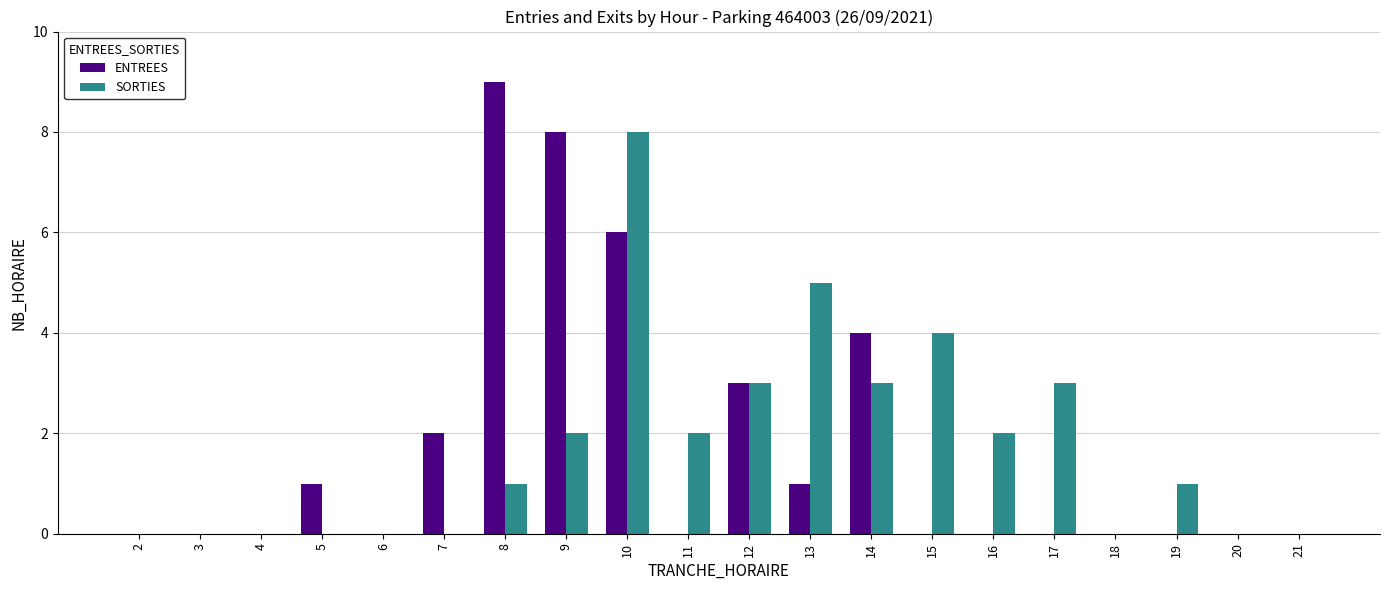

Is the value of SORTIES at 9 greater than the value of ENTREES at 11?

Yes